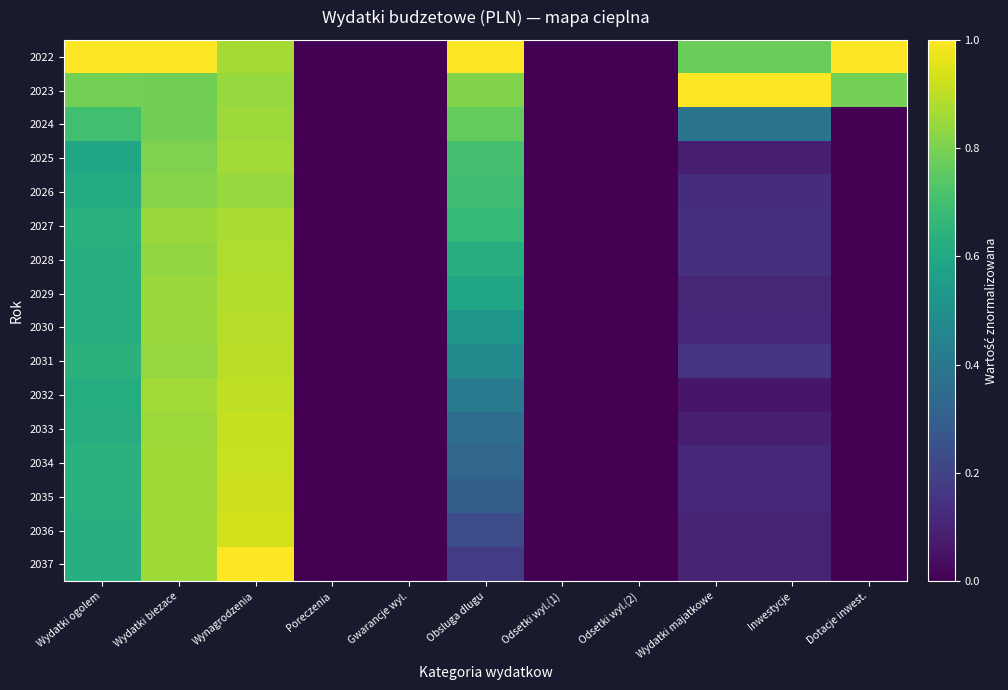

Reading left to right, extract all data points from this chart.

2022: Wydatki ogolem=1.0	Wydatki biezace=1.0	Wynagrodzenia=0.9	Poreczenia=0.0	Gwarancje wyl.=0.0	Obsluga dlugu=1.0	Odsetki wyl.(1)=0.0	Odsetki wyl.(2)=0.0	Wydatki majatkowe=0.8	Inwestycje=0.8	Dotacje inwest.=1.0
2023: Wydatki ogolem=0.8	Wydatki biezace=0.8	Wynagrodzenia=0.8	Poreczenia=0.0	Gwarancje wyl.=0.0	Obsluga dlugu=0.8	Odsetki wyl.(1)=0.0	Odsetki wyl.(2)=0.0	Wydatki majatkowe=1.0	Inwestycje=1.0	Dotacje inwest.=0.8
2024: Wydatki ogolem=0.7	Wydatki biezace=0.8	Wynagrodzenia=0.9	Poreczenia=0.0	Gwarancje wyl.=0.0	Obsluga dlugu=0.8	Odsetki wyl.(1)=0.0	Odsetki wyl.(2)=0.0	Wydatki majatkowe=0.4	Inwestycje=0.4	Dotacje inwest.=0.0
2025: Wydatki ogolem=0.6	Wydatki biezace=0.8	Wynagrodzenia=0.9	Poreczenia=0.0	Gwarancje wyl.=0.0	Obsluga dlugu=0.7	Odsetki wyl.(1)=0.0	Odsetki wyl.(2)=0.0	Wydatki majatkowe=0.1	Inwestycje=0.1	Dotacje inwest.=0.0
2026: Wydatki ogolem=0.6	Wydatki biezace=0.8	Wynagrodzenia=0.8	Poreczenia=0.0	Gwarancje wyl.=0.0	Obsluga dlugu=0.7	Odsetki wyl.(1)=0.0	Odsetki wyl.(2)=0.0	Wydatki majatkowe=0.1	Inwestycje=0.1	Dotacje inwest.=0.0
2027: Wydatki ogolem=0.6	Wydatki biezace=0.8	Wynagrodzenia=0.9	Poreczenia=0.0	Gwarancje wyl.=0.0	Obsluga dlugu=0.7	Odsetki wyl.(1)=0.0	Odsetki wyl.(2)=0.0	Wydatki majatkowe=0.1	Inwestycje=0.1	Dotacje inwest.=0.0
2028: Wydatki ogolem=0.6	Wydatki biezace=0.8	Wynagrodzenia=0.9	Poreczenia=0.0	Gwarancje wyl.=0.0	Obsluga dlugu=0.6	Odsetki wyl.(1)=0.0	Odsetki wyl.(2)=0.0	Wydatki majatkowe=0.1	Inwestycje=0.1	Dotacje inwest.=0.0
2029: Wydatki ogolem=0.6	Wydatki biezace=0.8	Wynagrodzenia=0.9	Poreczenia=0.0	Gwarancje wyl.=0.0	Obsluga dlugu=0.6	Odsetki wyl.(1)=0.0	Odsetki wyl.(2)=0.0	Wydatki majatkowe=0.1	Inwestycje=0.1	Dotacje inwest.=0.0
2030: Wydatki ogolem=0.6	Wydatki biezace=0.9	Wynagrodzenia=0.9	Poreczenia=0.0	Gwarancje wyl.=0.0	Obsluga dlugu=0.5	Odsetki wyl.(1)=0.0	Odsetki wyl.(2)=0.0	Wydatki majatkowe=0.1	Inwestycje=0.1	Dotacje inwest.=0.0
2031: Wydatki ogolem=0.6	Wydatki biezace=0.8	Wynagrodzenia=0.9	Poreczenia=0.0	Gwarancje wyl.=0.0	Obsluga dlugu=0.5	Odsetki wyl.(1)=0.0	Odsetki wyl.(2)=0.0	Wydatki majatkowe=0.2	Inwestycje=0.2	Dotacje inwest.=0.0
2032: Wydatki ogolem=0.6	Wydatki biezace=0.9	Wynagrodzenia=0.9	Poreczenia=0.0	Gwarancje wyl.=0.0	Obsluga dlugu=0.4	Odsetki wyl.(1)=0.0	Odsetki wyl.(2)=0.0	Wydatki majatkowe=0.1	Inwestycje=0.1	Dotacje inwest.=0.0
2033: Wydatki ogolem=0.6	Wydatki biezace=0.9	Wynagrodzenia=0.9	Poreczenia=0.0	Gwarancje wyl.=0.0	Obsluga dlugu=0.4	Odsetki wyl.(1)=0.0	Odsetki wyl.(2)=0.0	Wydatki majatkowe=0.1	Inwestycje=0.1	Dotacje inwest.=0.0
2034: Wydatki ogolem=0.6	Wydatki biezace=0.9	Wynagrodzenia=0.9	Poreczenia=0.0	Gwarancje wyl.=0.0	Obsluga dlugu=0.3	Odsetki wyl.(1)=0.0	Odsetki wyl.(2)=0.0	Wydatki majatkowe=0.1	Inwestycje=0.1	Dotacje inwest.=0.0
2035: Wydatki ogolem=0.6	Wydatki biezace=0.9	Wynagrodzenia=0.9	Poreczenia=0.0	Gwarancje wyl.=0.0	Obsluga dlugu=0.3	Odsetki wyl.(1)=0.0	Odsetki wyl.(2)=0.0	Wydatki majatkowe=0.1	Inwestycje=0.1	Dotacje inwest.=0.0
2036: Wydatki ogolem=0.6	Wydatki biezace=0.9	Wynagrodzenia=0.9	Poreczenia=0.0	Gwarancje wyl.=0.0	Obsluga dlugu=0.2	Odsetki wyl.(1)=0.0	Odsetki wyl.(2)=0.0	Wydatki majatkowe=0.1	Inwestycje=0.1	Dotacje inwest.=0.0
2037: Wydatki ogolem=0.6	Wydatki biezace=0.9	Wynagrodzenia=1.0	Poreczenia=0.0	Gwarancje wyl.=0.0	Obsluga dlugu=0.2	Odsetki wyl.(1)=0.0	Odsetki wyl.(2)=0.0	Wydatki majatkowe=0.1	Inwestycje=0.1	Dotacje inwest.=0.0